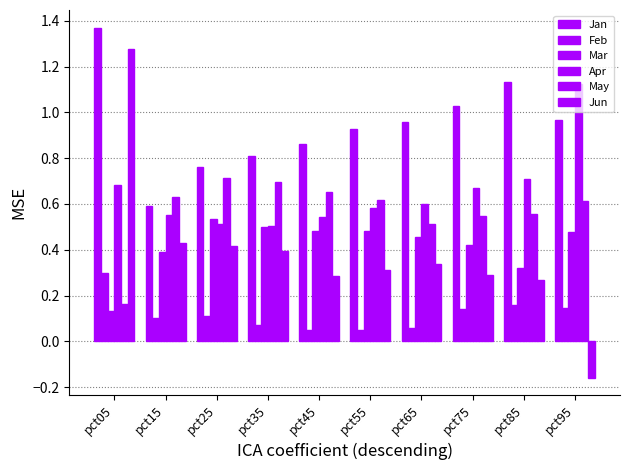

Are the bars horizontal?

No